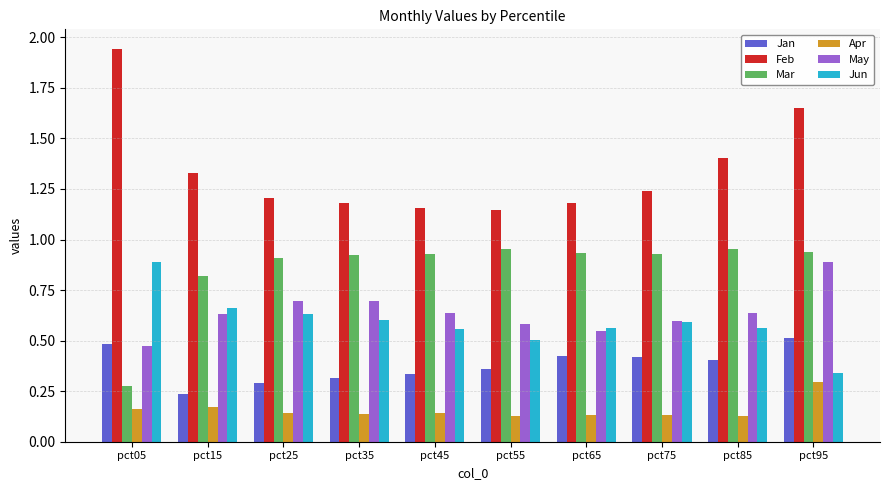

What is the difference between the Feb values at pct05 and pct45?

0.8